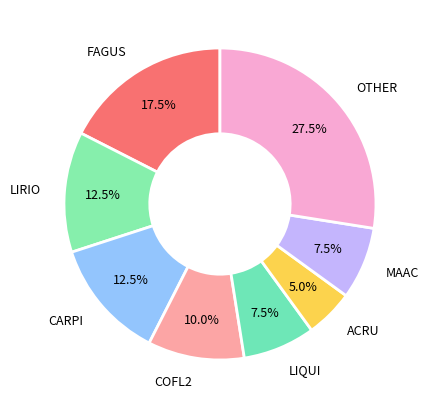

Is there a majority slice in this chart?

No